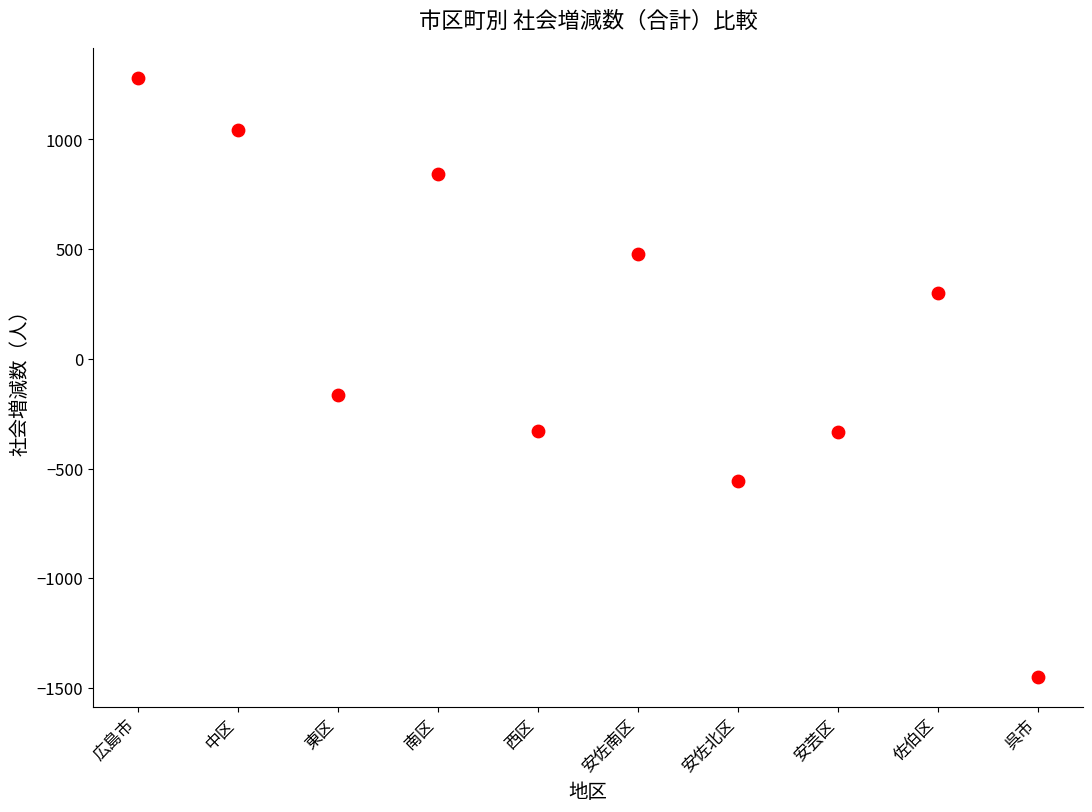

What Y value in the scatter plot is closest to -84?

-166